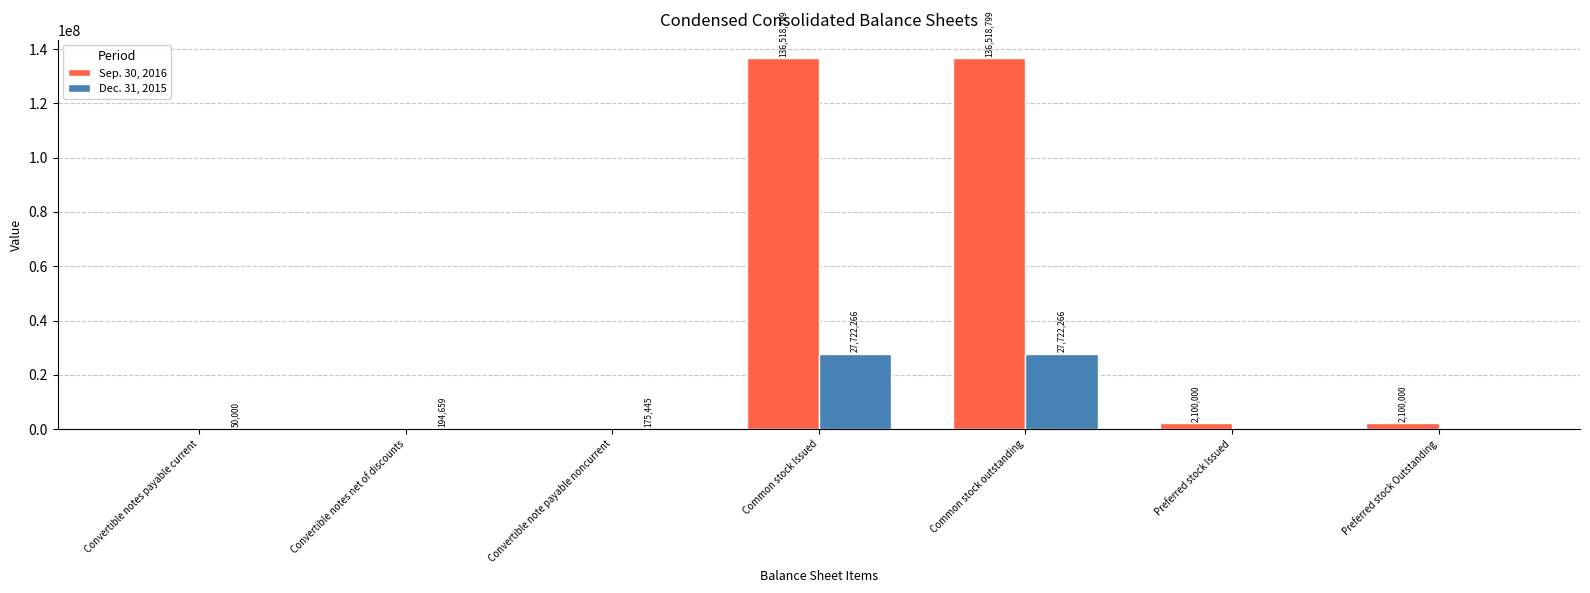

How many series are shown in this chart?

2